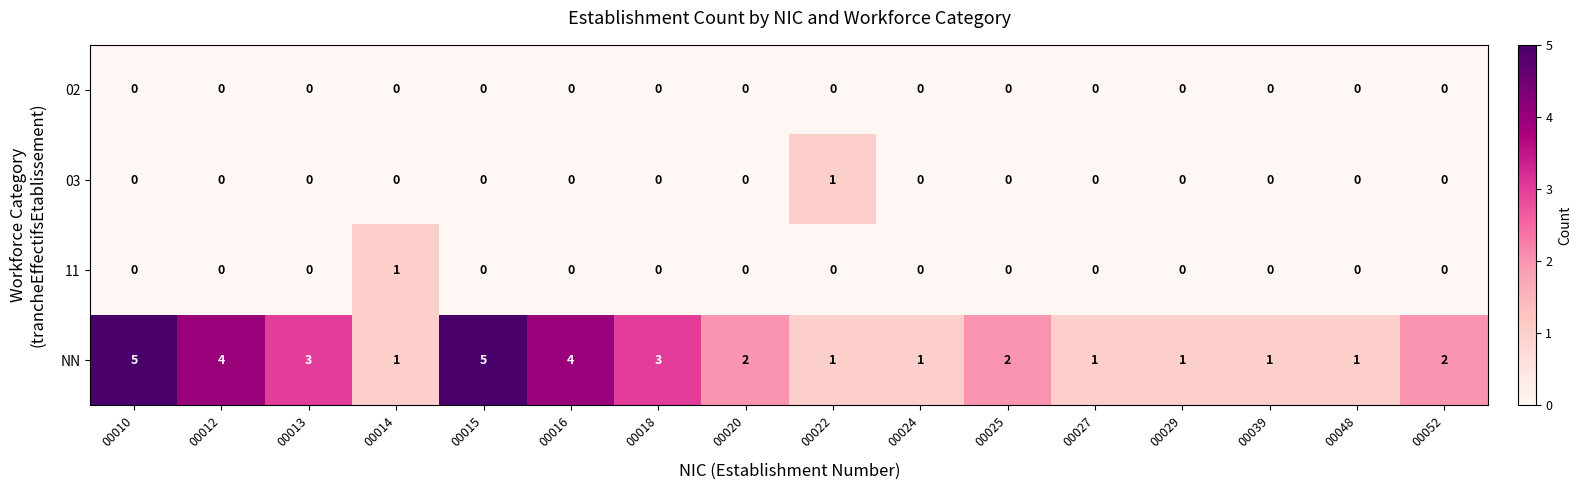

The value of 02 at 00048 is 0. True or false?

True